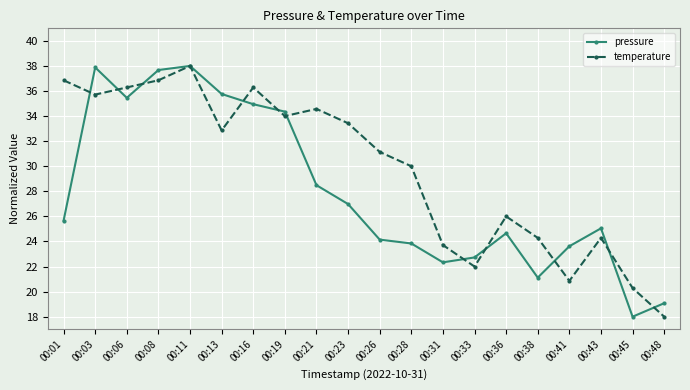

At 00:48, list the series in order from largest to smallest.

pressure, temperature